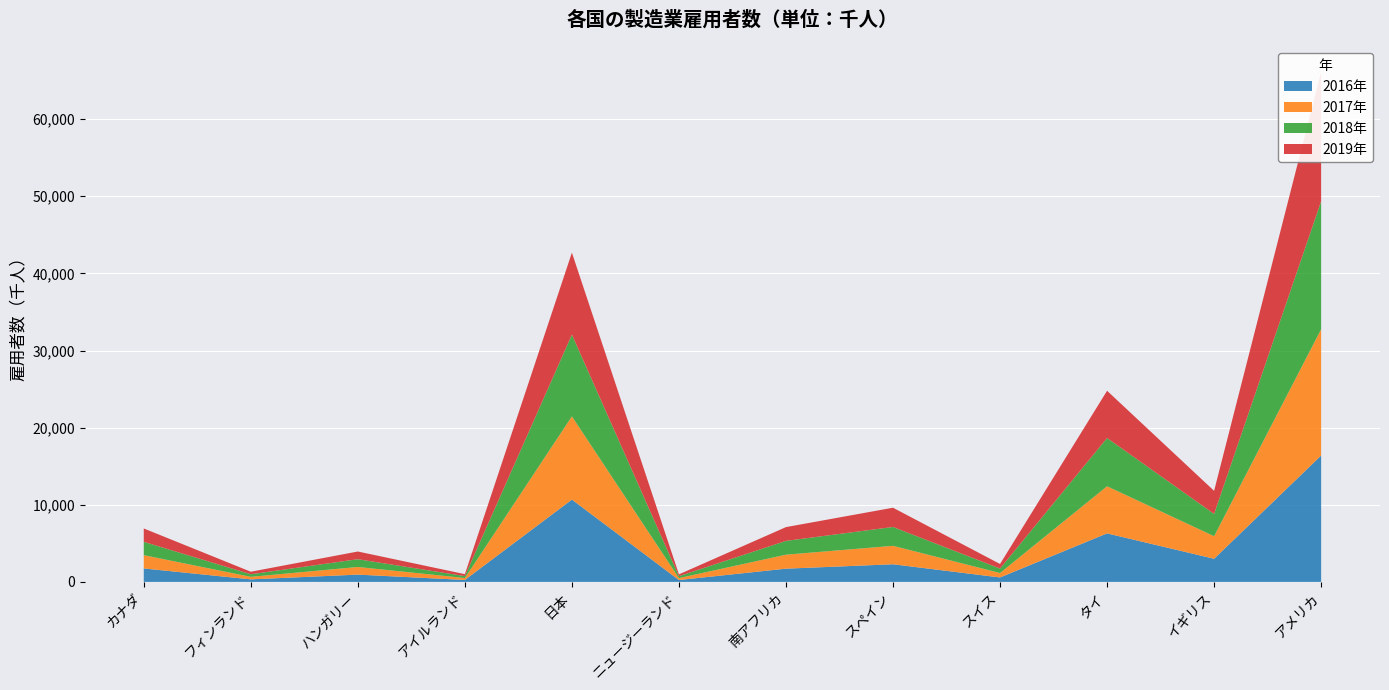

Which has a higher value, カナダ or フィンランド?

カナダ